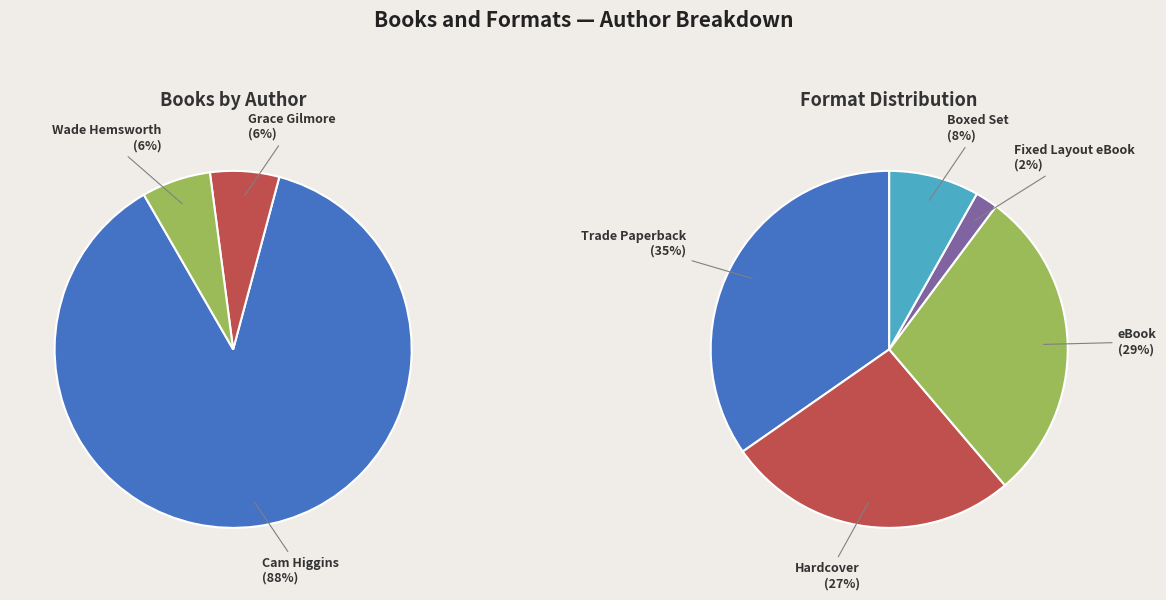

Is it true that Wade Hemsworth (2119487525) is 1% of the pie?

False